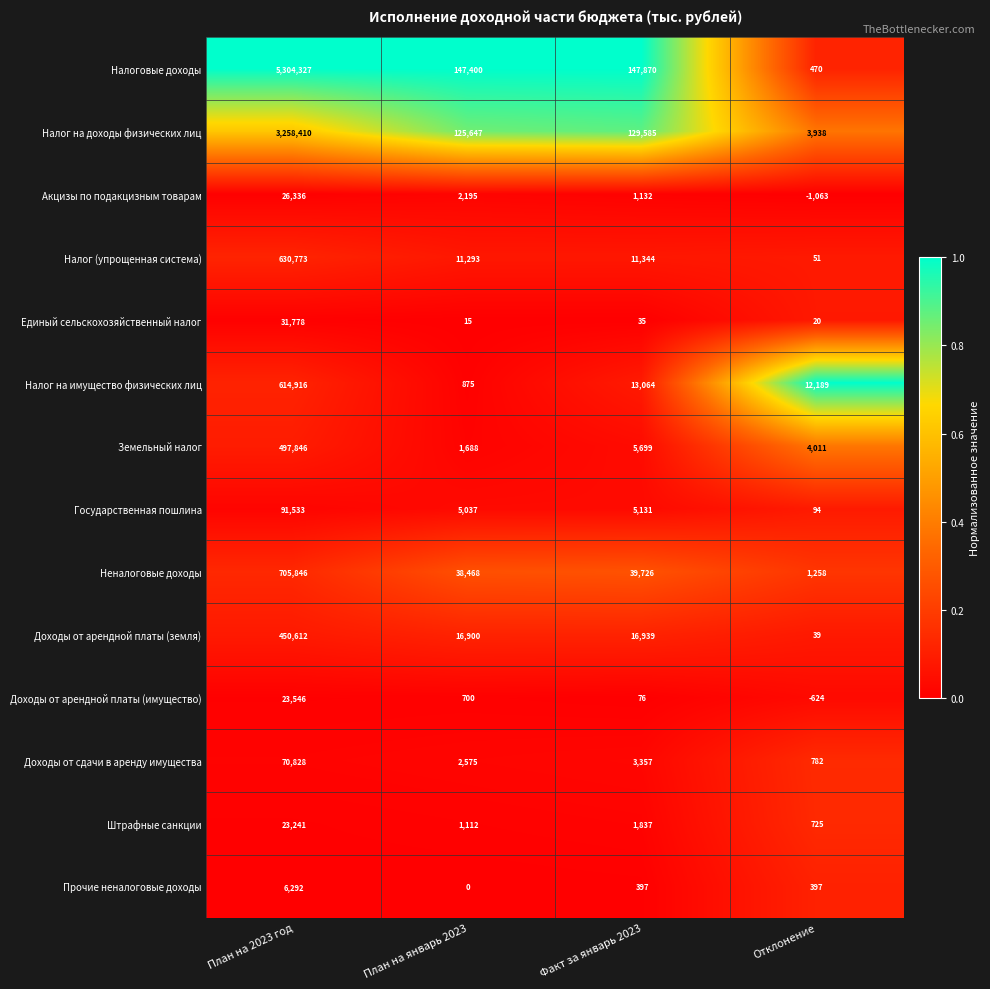

What is the sum of all Штрафные санкции values?

26915